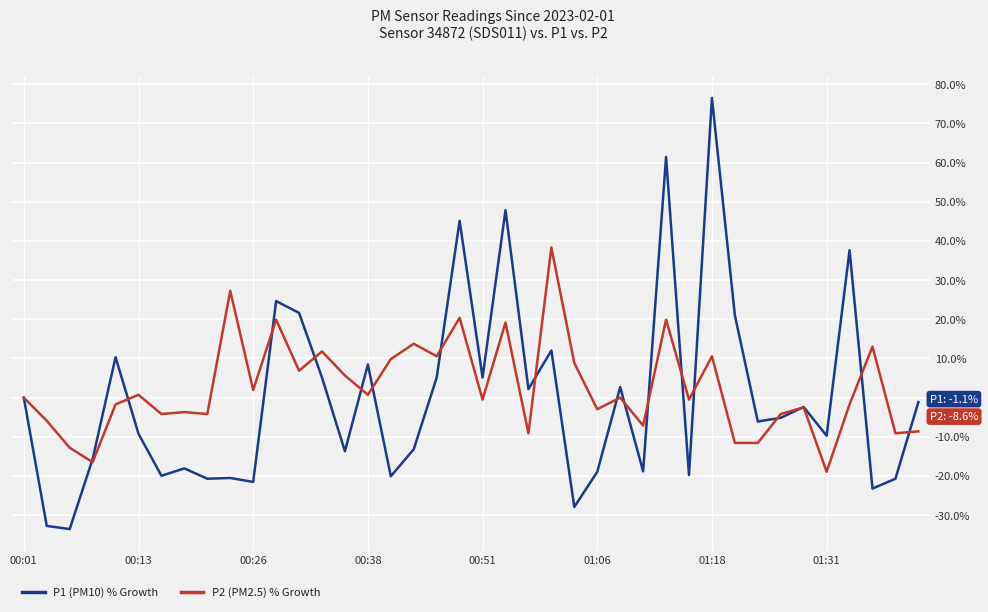

Rank the series by their maximum value, from highest to lowest.

P1 (PM10) % Growth, P2 (PM2.5) % Growth